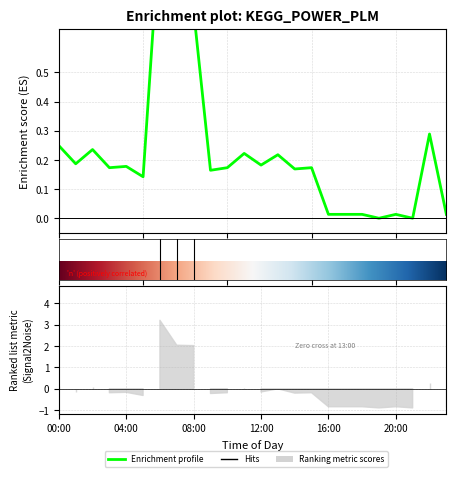

What is the average value?

0.2